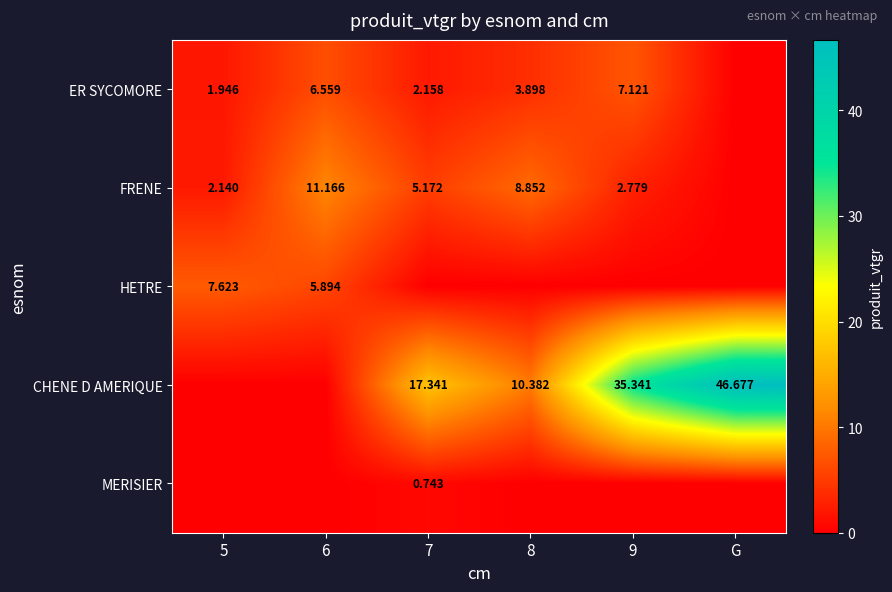

At which label does HETRE reach its peak?

5